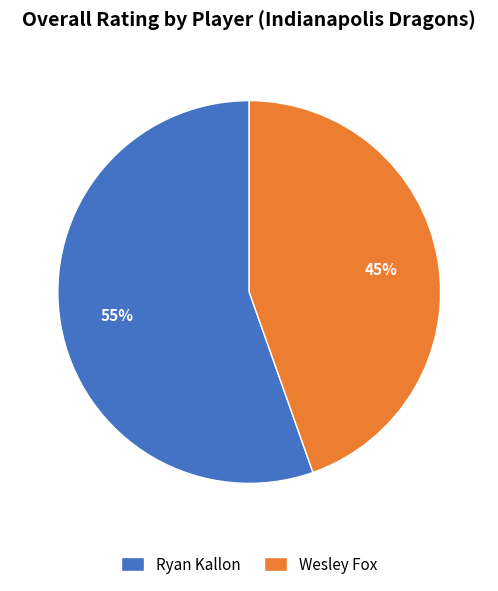

Count the number of slices in the pie.

2